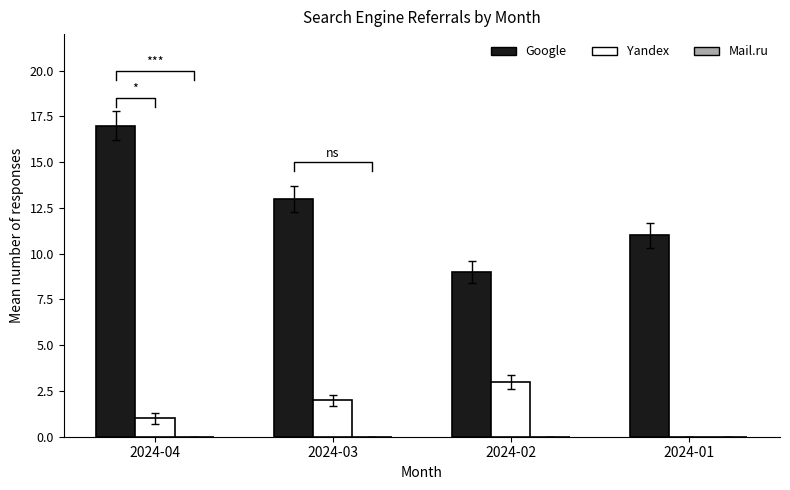

Is the value of Yandex at 2024-02 greater than the value of Mail.ru at 2024-04?

Yes